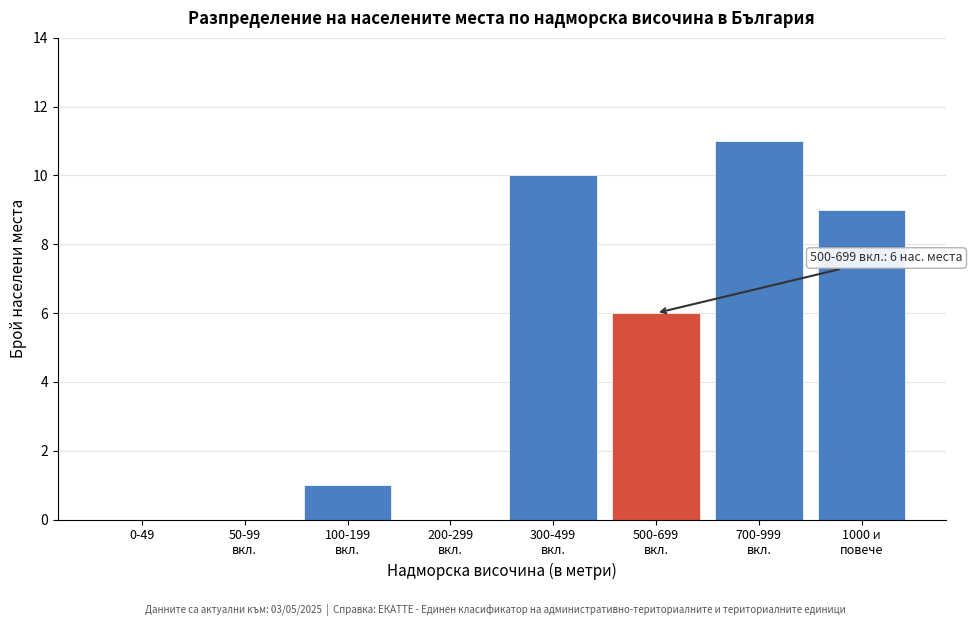

The value at 0-49 is -7. True or false?

False